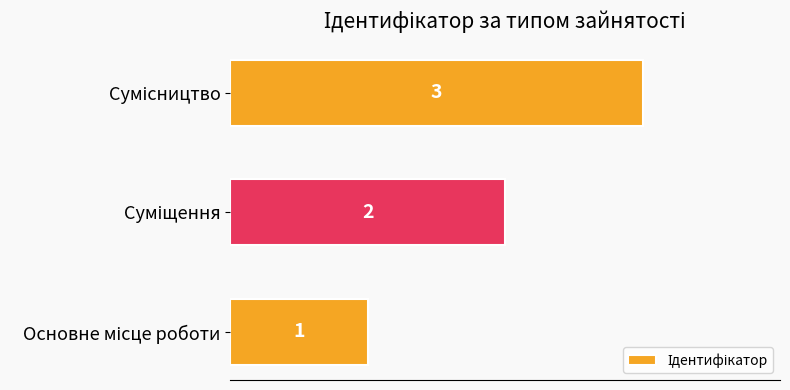

Count the values in the range 1 to 3.

3